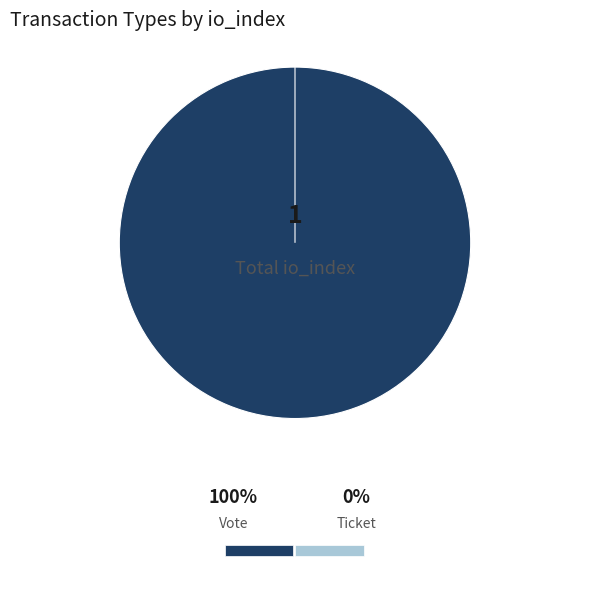

Does Vote account for over 50% of the chart?

Yes